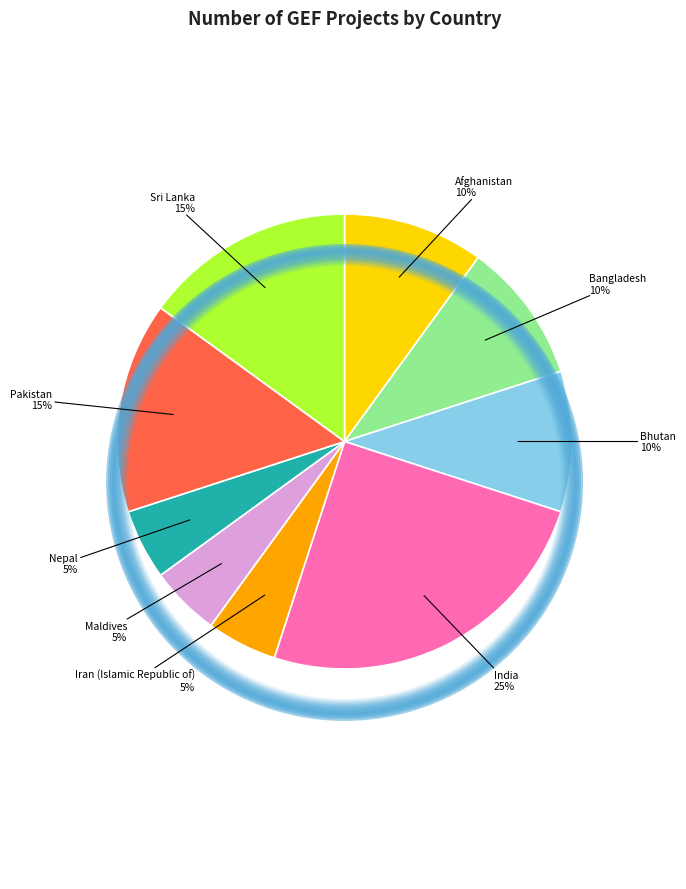

What is the ratio of the value at Bhutan to the value at India?

0.4